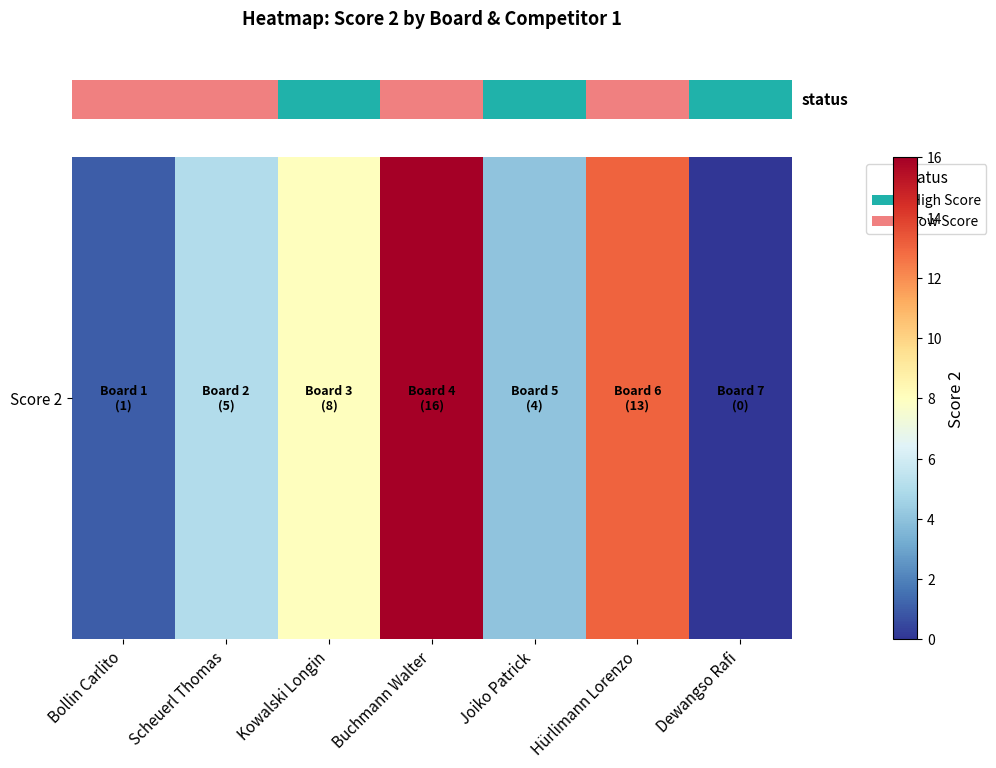

Reading left to right, what are all the values shown in this chart?

Bollin Carlito=1	Scheuerl Thomas=5	Kowalski Longin=8	Buchmann Walter=16	Joiko Patrick=4	Hürlimann Lorenzo=13	Dewangso Rafi=0